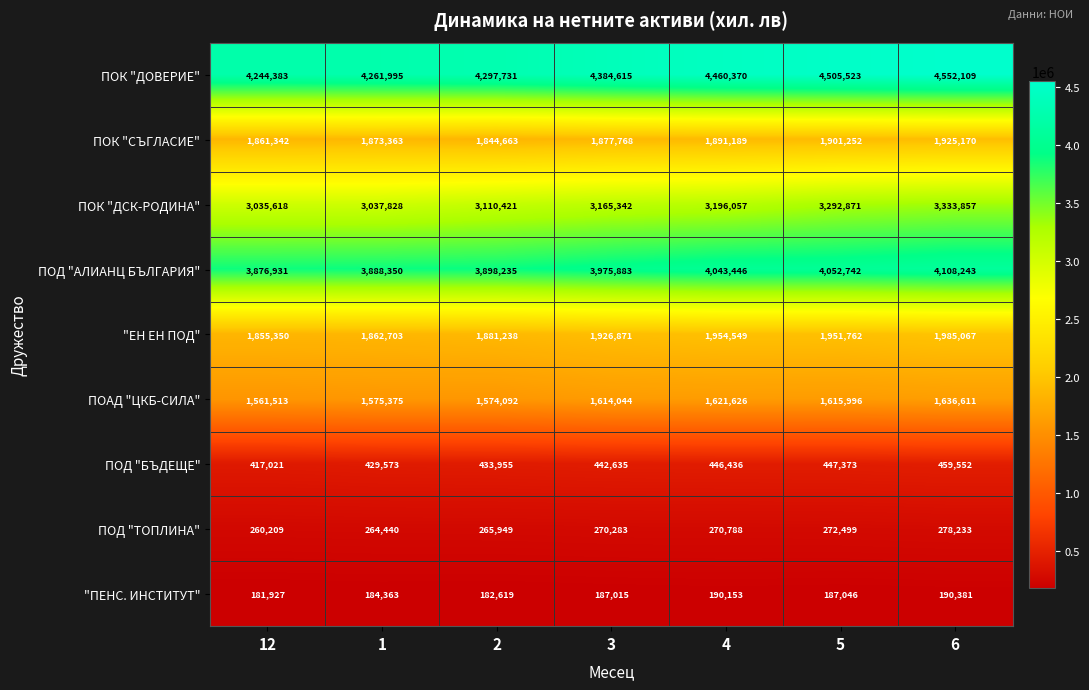

Which series has the largest total across all categories?

ПОК "ДОВЕРИЕ"